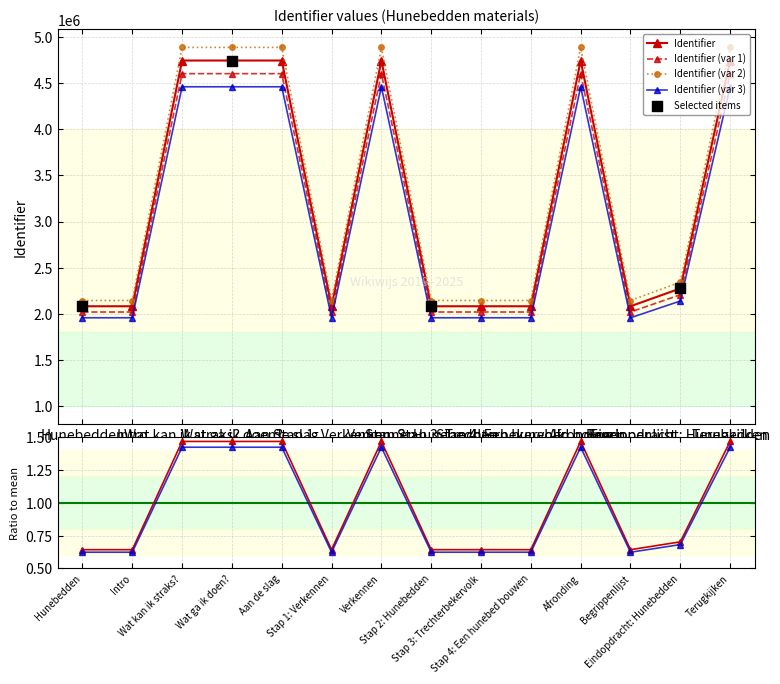

Between Verkennen and Hunebedden, which is larger?

Verkennen